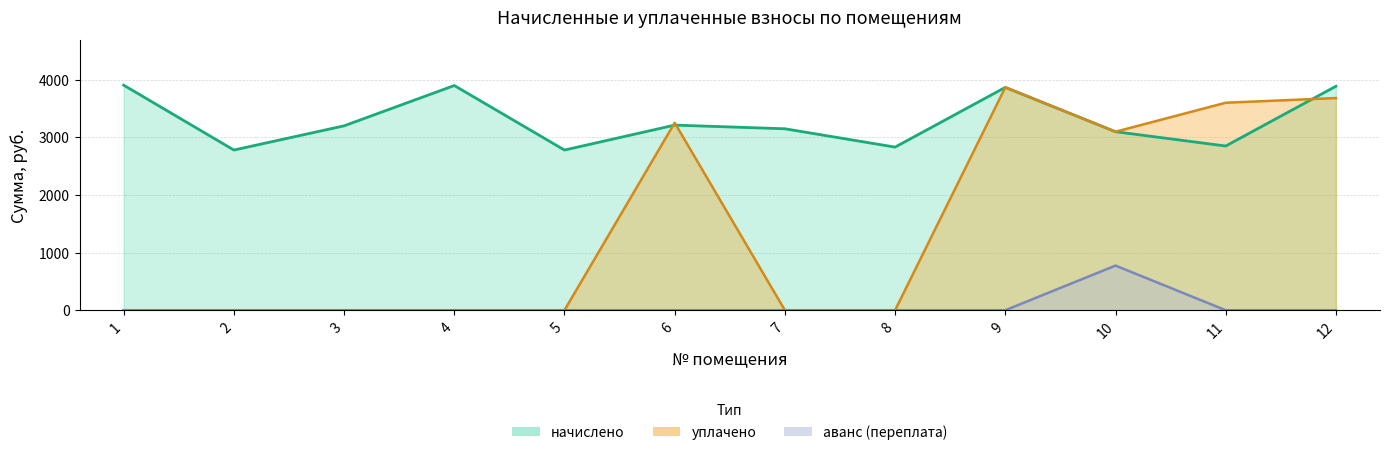

At which category is the sum across all series the highest?

9